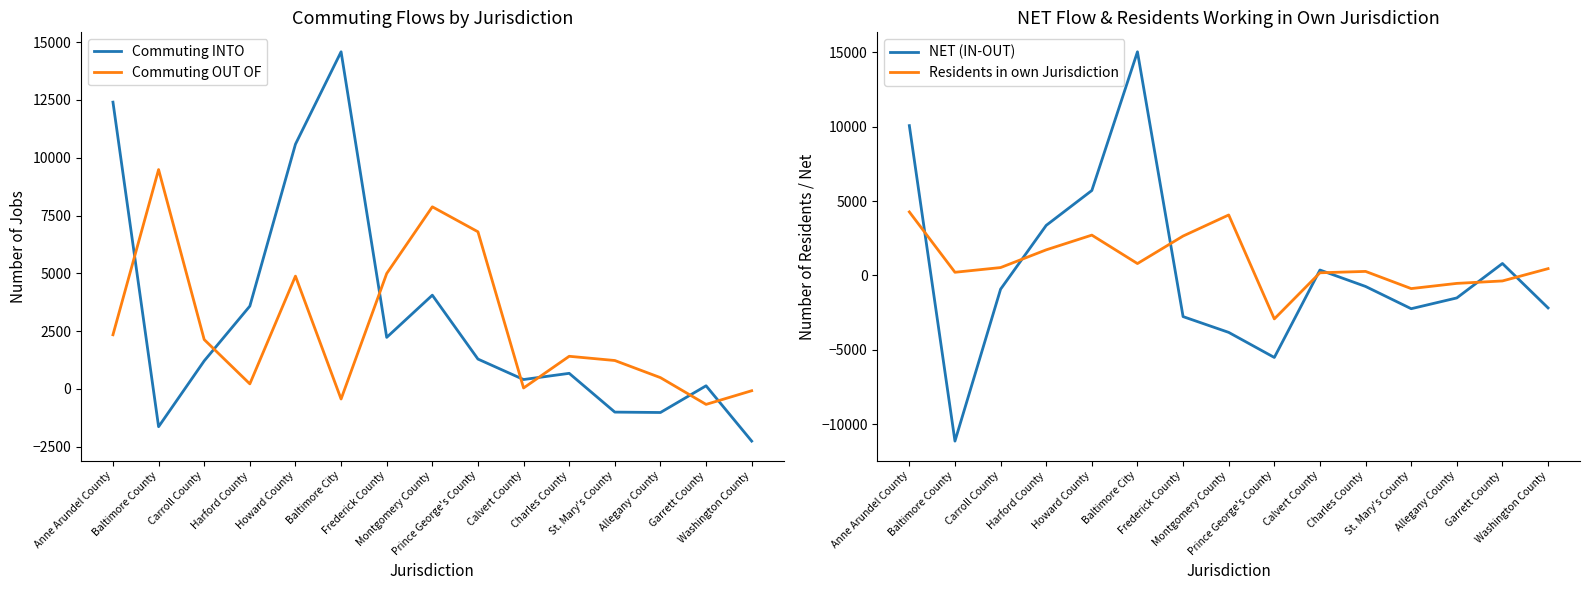

What is the average value of the NET (IN-OUT) series?

302